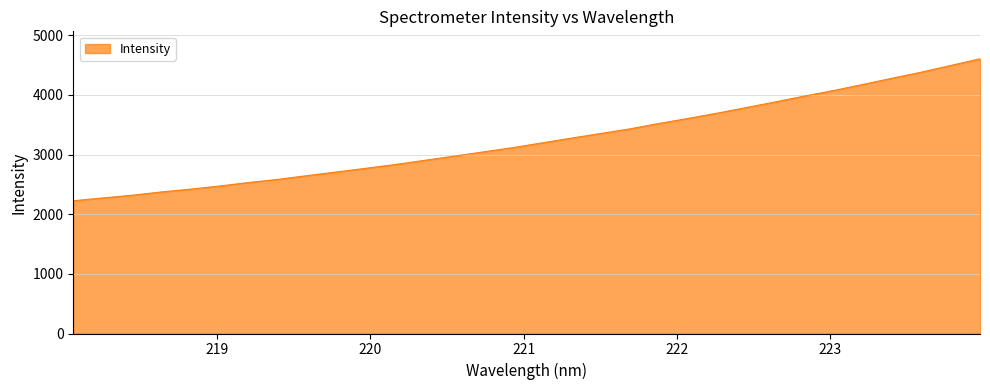

What is the minimum value shown in the chart?

2224.7